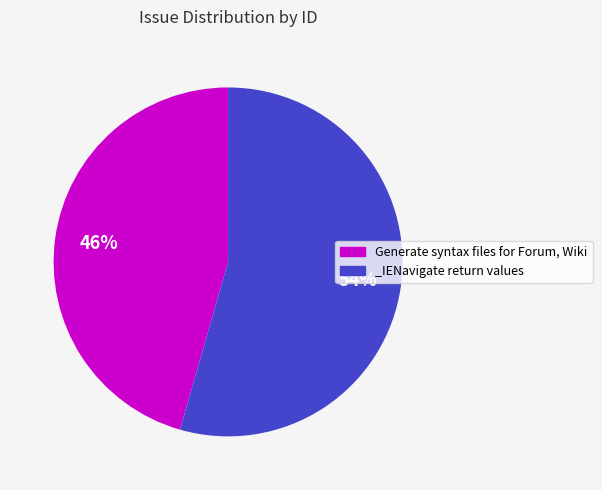

How many segments does this pie chart have?

2